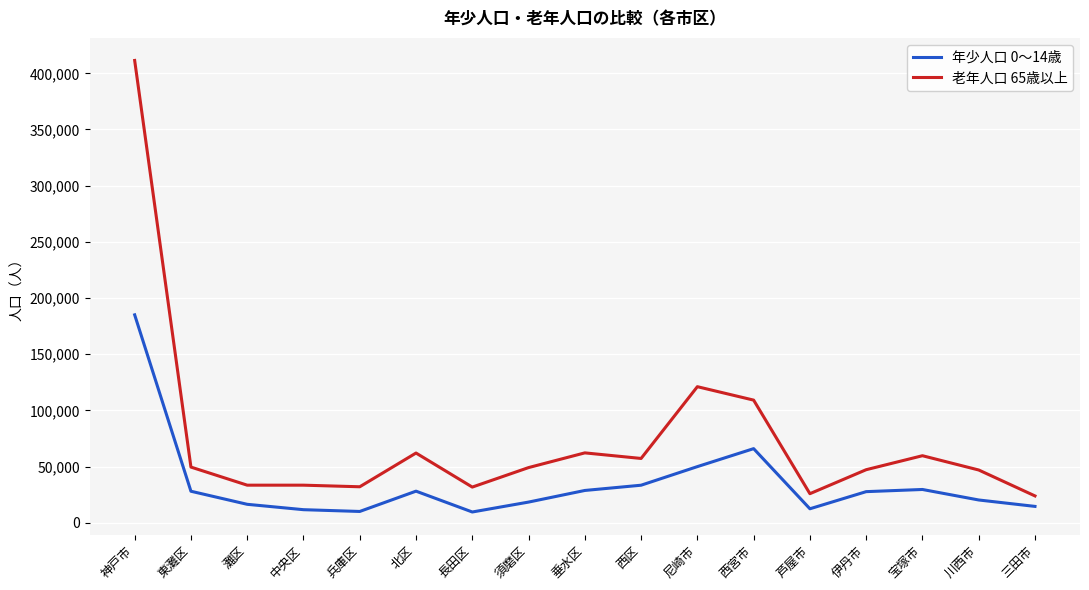

What is the minimum value shown in the chart?

9657